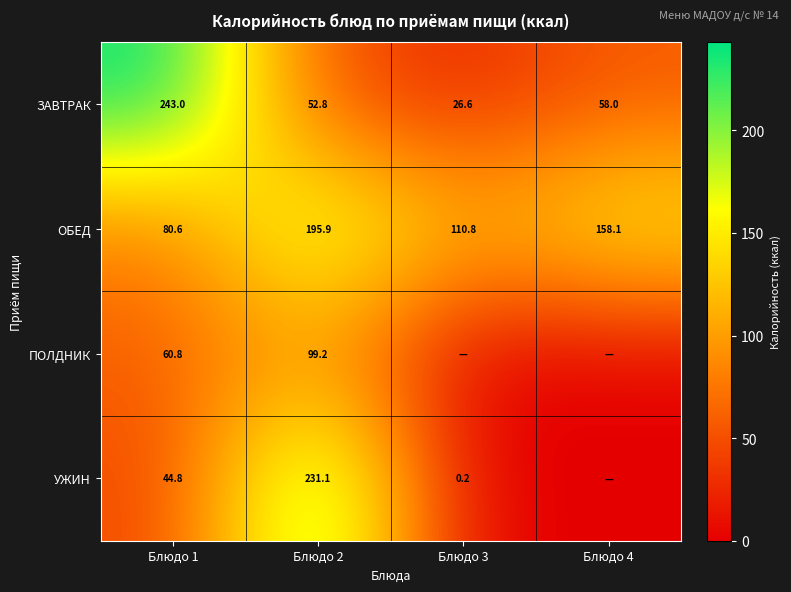

At which label is ОБЕД closest to 138?

Блюдо 4